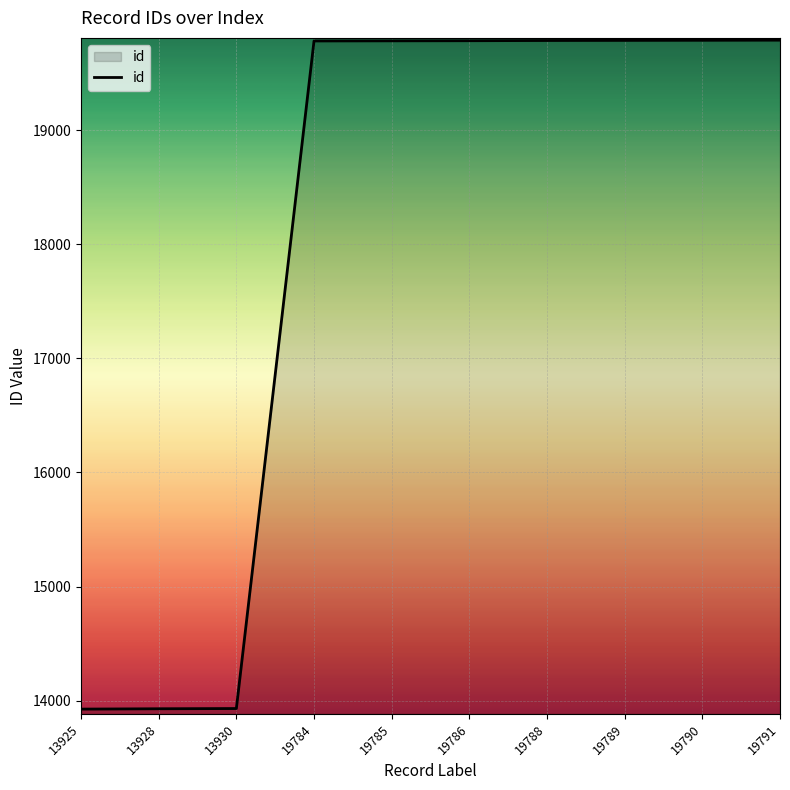

What is the difference between the maximum and second lowest values?

5863